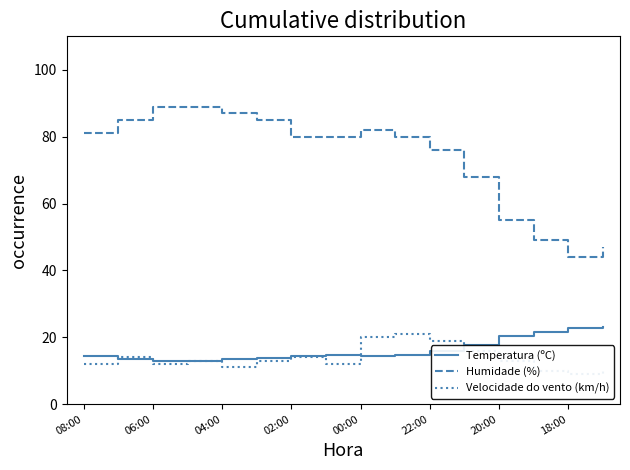

True or false: Temperatura (ºC) has a value of 19.1 at 04:00.

False